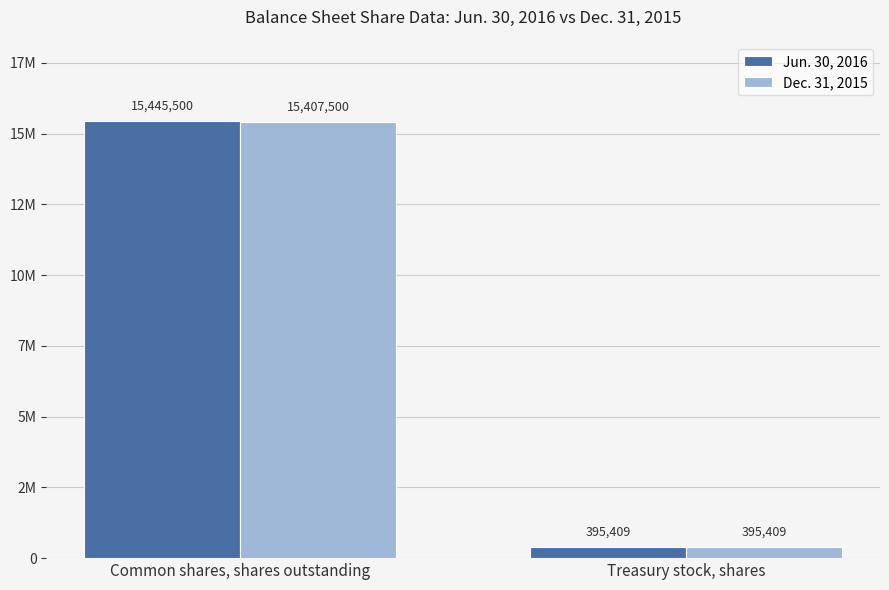

What is the sum of all Jun. 30, 2016 values?

15840909